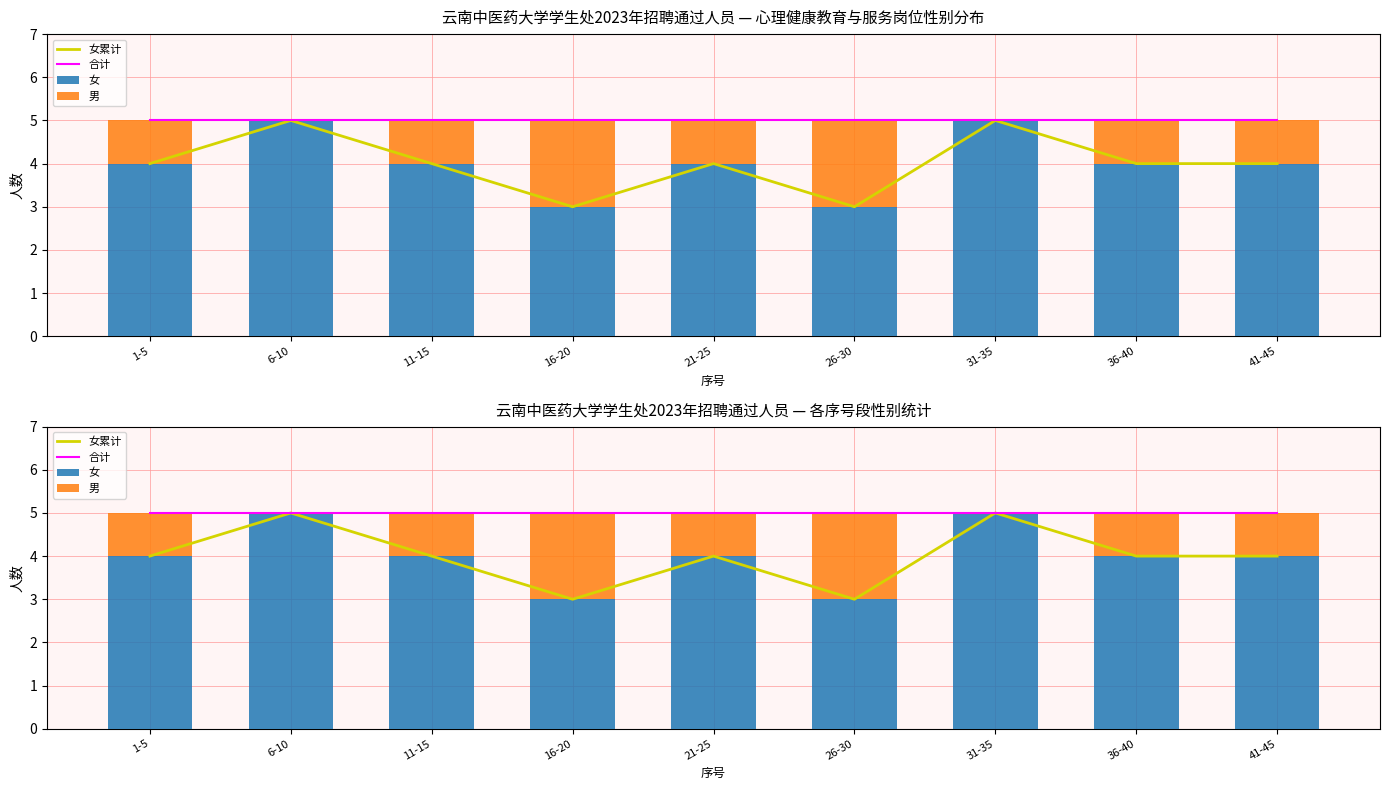

What is the sum of the 男 values at 6-10 and 36-40?

1